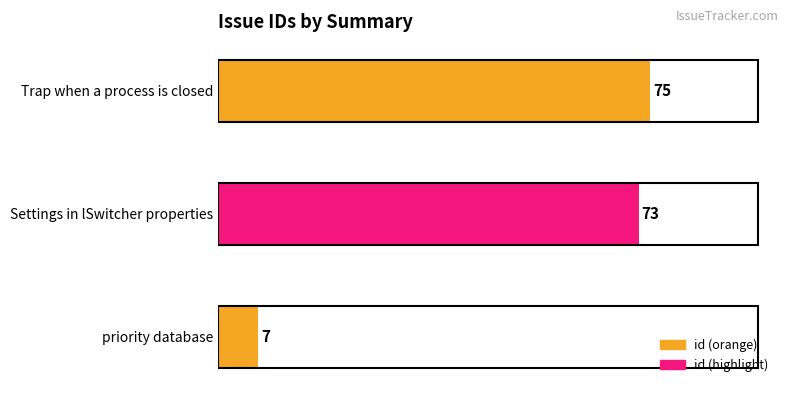

At which category does the chart reach its peak across all series?

Trap when a process is closed